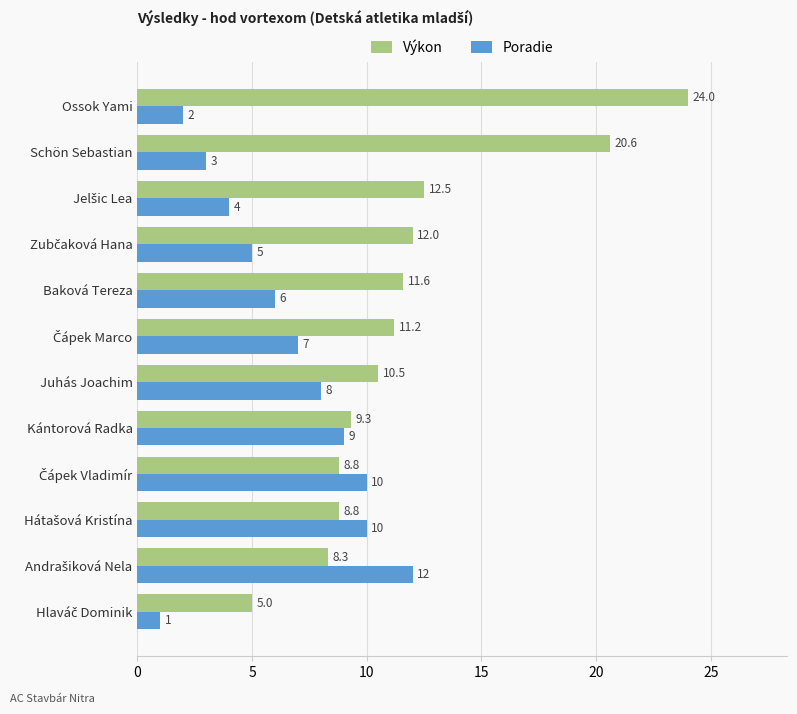

What is the average value of the Poradie series?

6.4